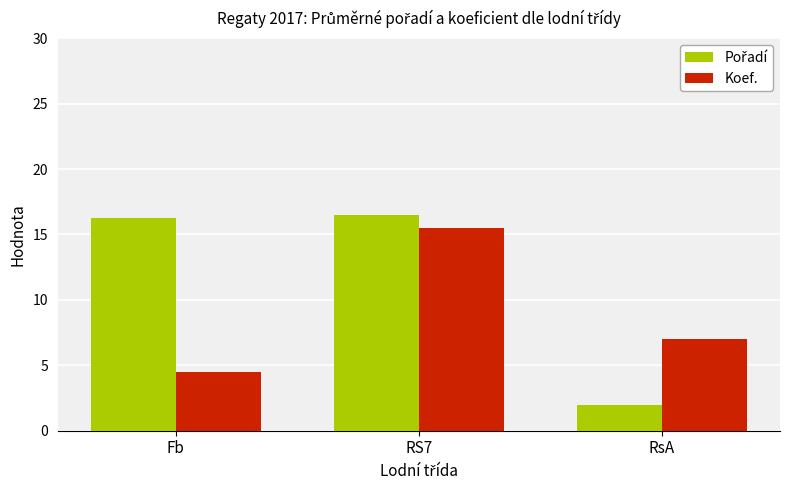

What is the sum of the Koef. values at Fb and RS7?

20.0